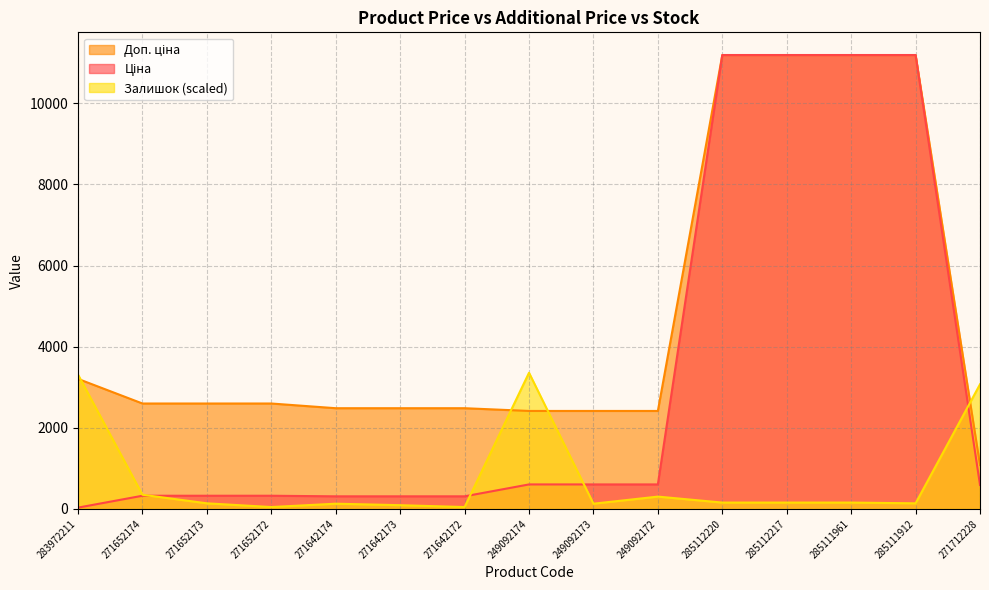

True or false: Залишок (scaled) has a value of 303.5 at 249092172.

True